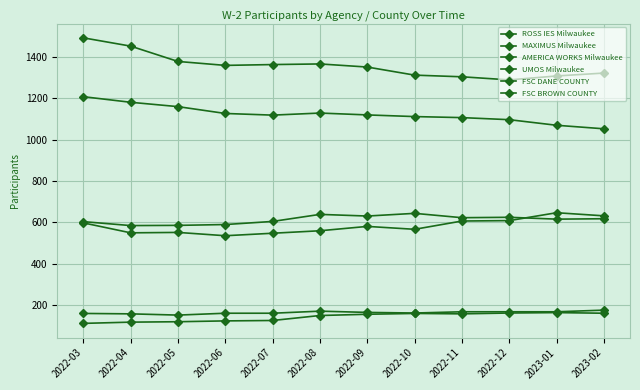

Which series changed the most between 2023-01 and 2023-02?

AMERICA WORKS Milwaukee